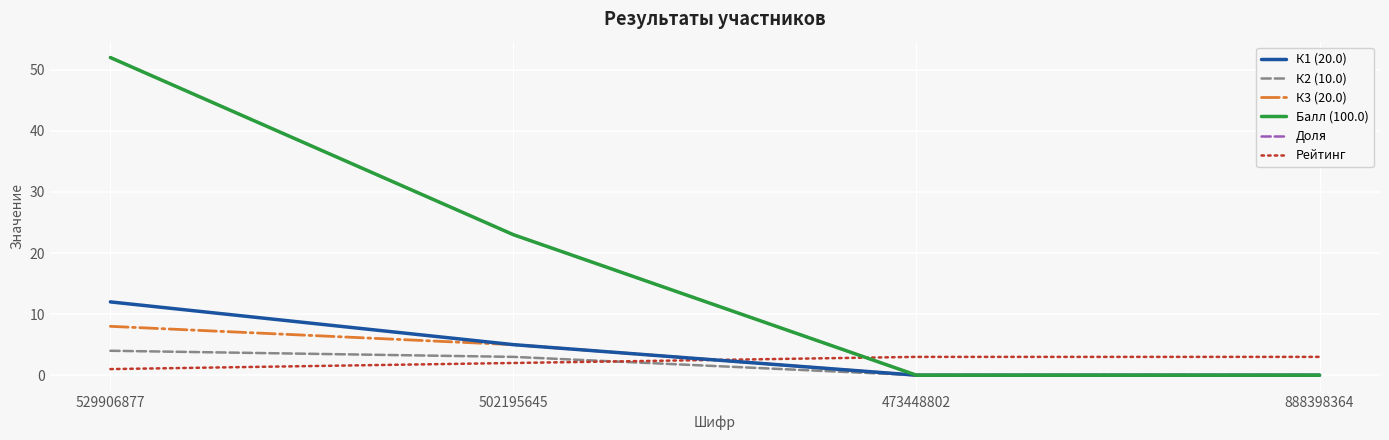

How many lines are shown in the chart?

6